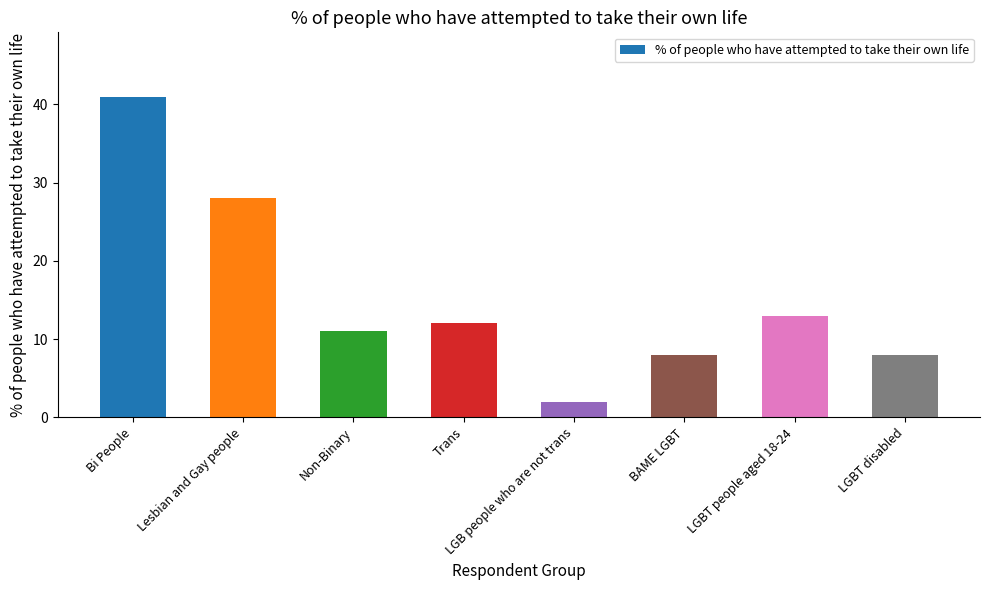

What is the sum of all values?

123